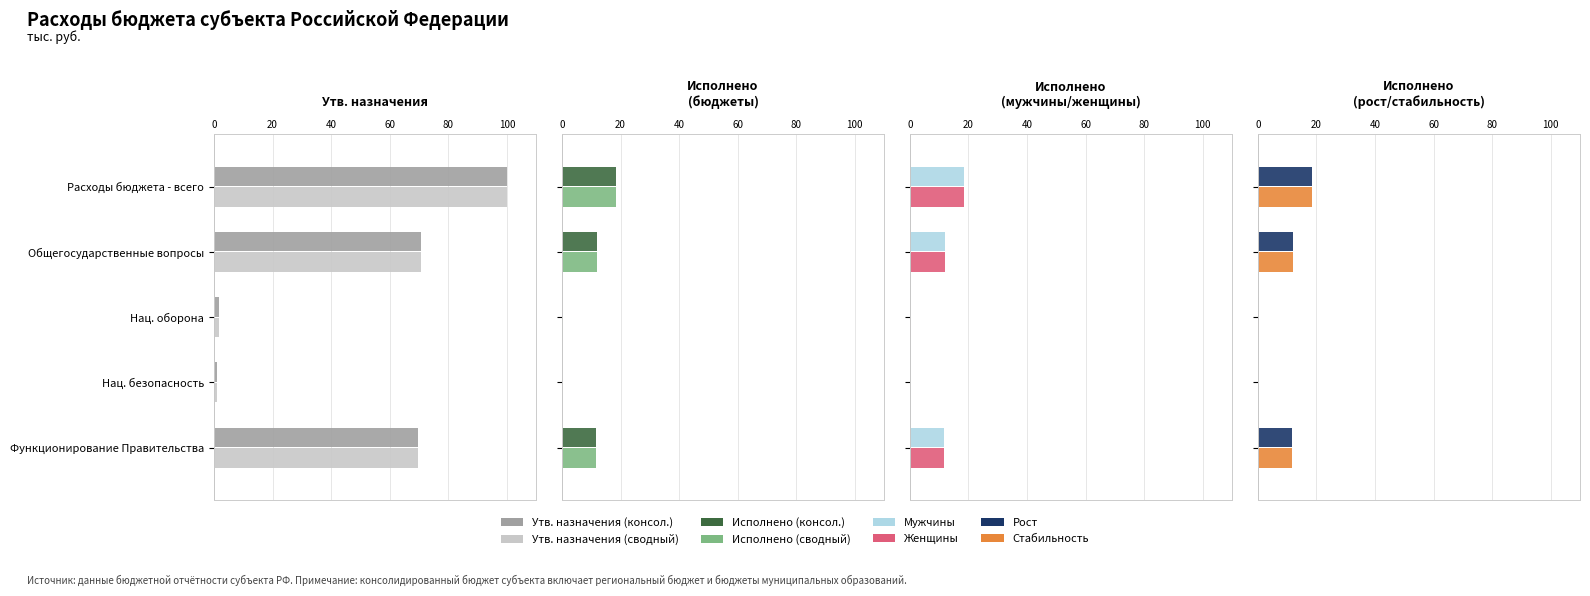

Does the chart contain stacked bars?

No